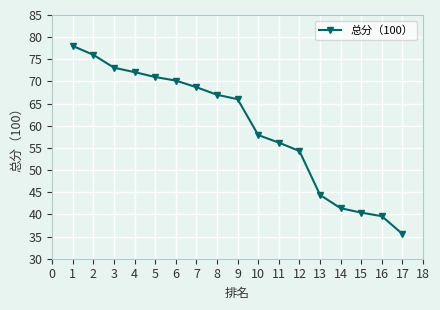

Reading left to right, transcribe all the data shown in this chart.

78.0	76.0	73.1	72.1	71.0	70.2	68.7	67.0	66.0	57.9	56.2	54.3	44.4	41.4	40.4	39.6	35.6